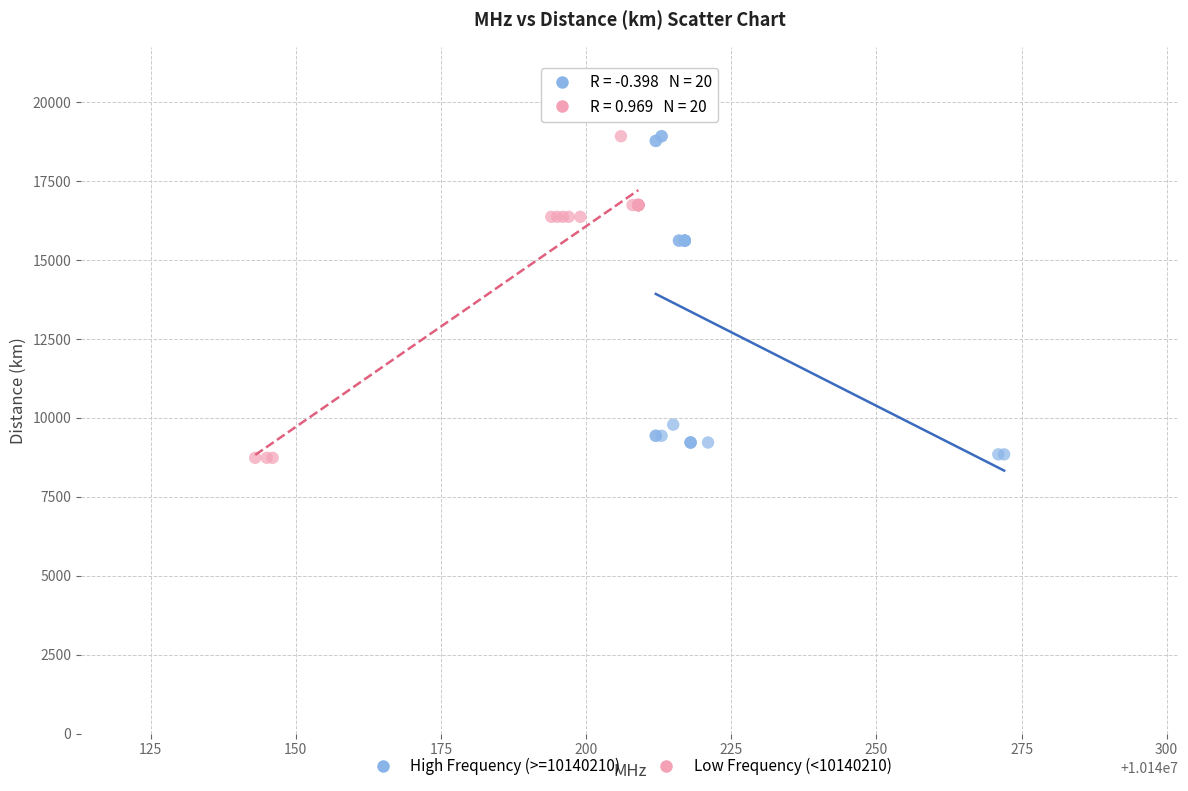

What are all the series names shown in the legend?

High Frequency (>=10140210), Low Frequency (<10140210)